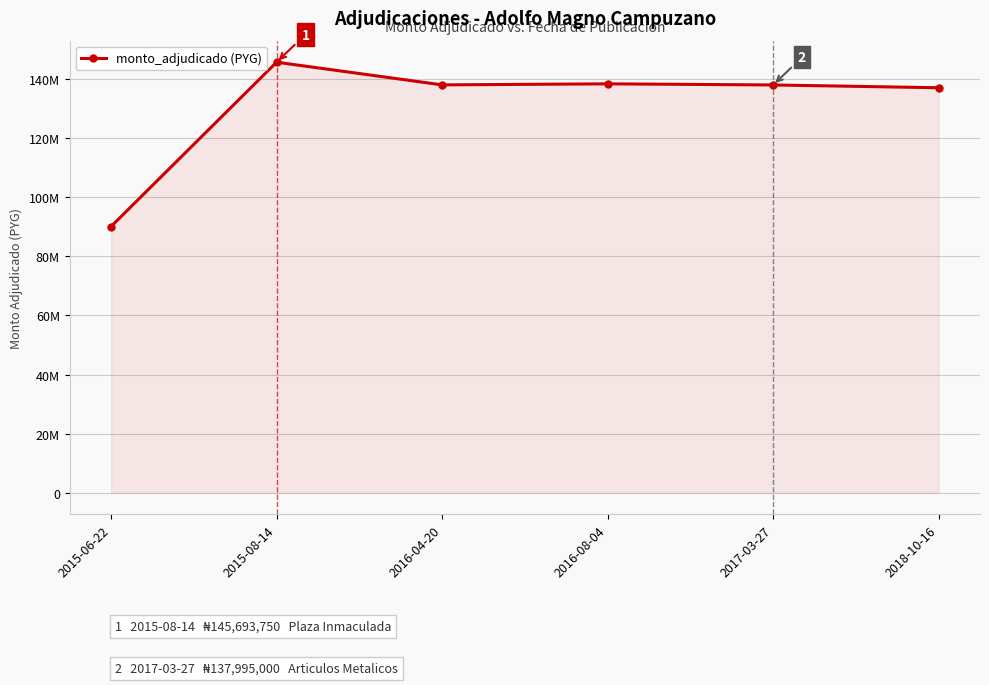

What is the difference between the maximum and second lowest values?

8643750